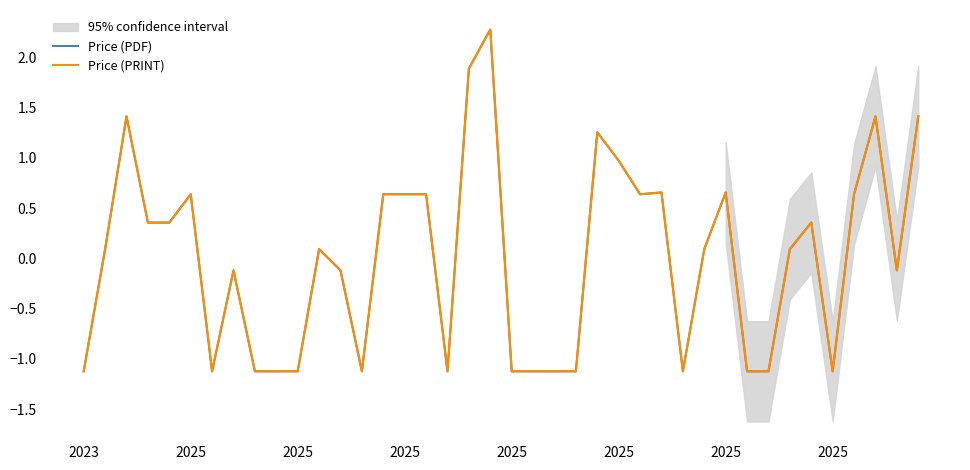

Does the chart have visible grid lines?

No